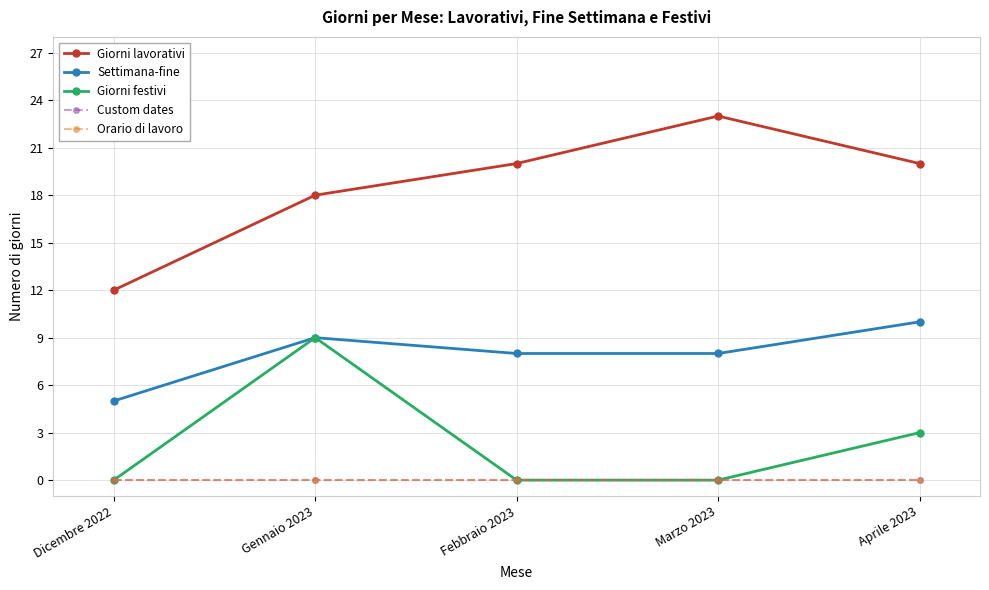

Reading left to right, extract all data points from this chart.

Giorni lavorativi: 12	18	20	23	20
Settimana-fine: 5	9	8	8	10
Giorni festivi: 0	9	0	0	3
Custom dates: 0	0	0	0	0
Orario di lavoro: 0	0	0	0	0